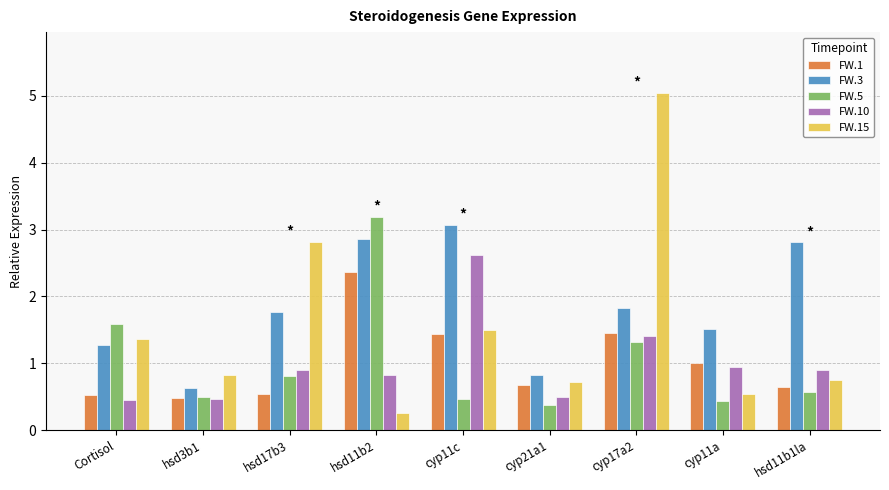

What is the spread (max minus min) of values at hsd11b2?

2.9